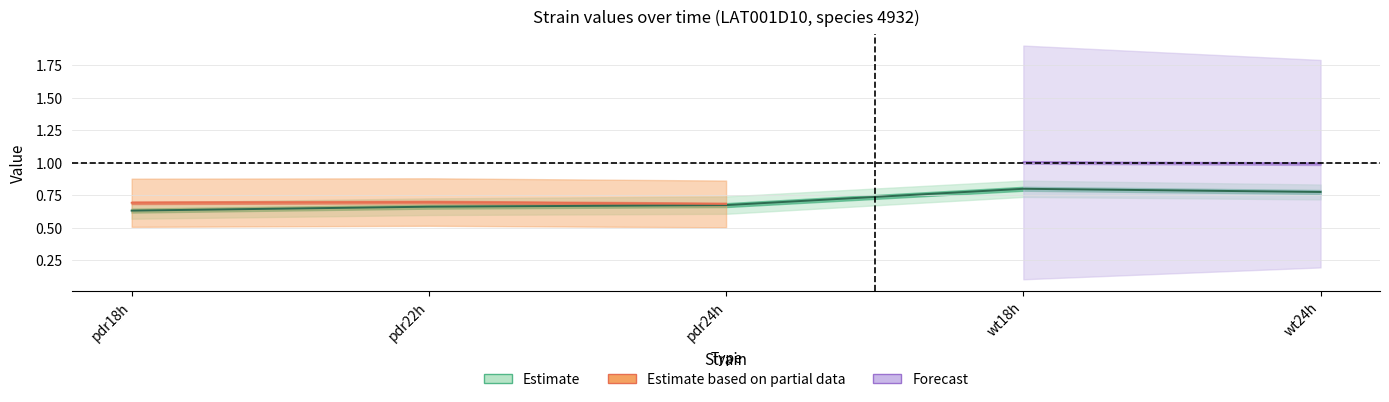

Where is the first local minimum for v_exp?

pdr24h